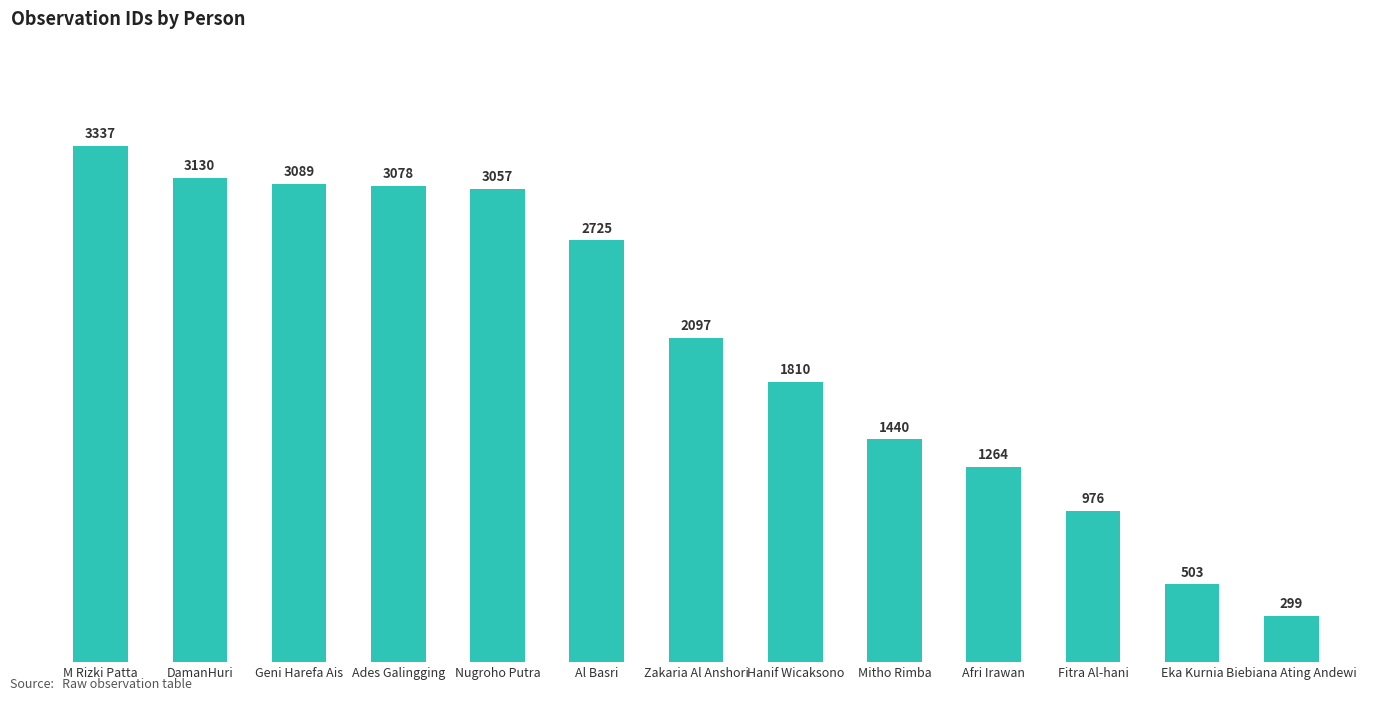

List the labels in order of value, smallest first.

Biebiana Ating Andewi, Eka Kurnia, Fitra Al-hani, Afri Irawan, Mitho Rimba, Hanif Wicaksono, Zakaria Al Anshori, Al Basri, Nugroho Putra, Ades Galingging, Geni Harefa Ais, DamanHuri, M Rizki Patta